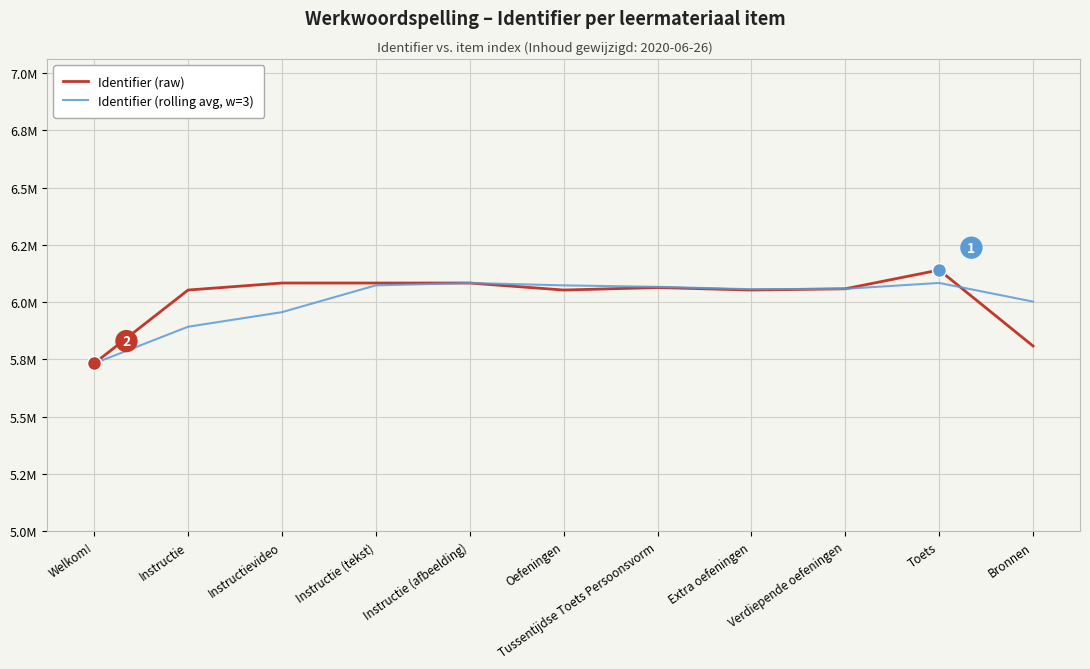

What value does the Identifier (rolling avg, w=3) series have at Instructievideo?

5956474.3